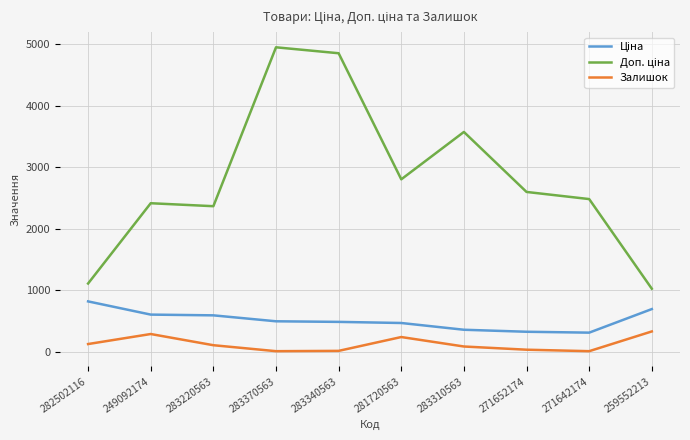

What is the maximum value shown in the chart?

4950.4